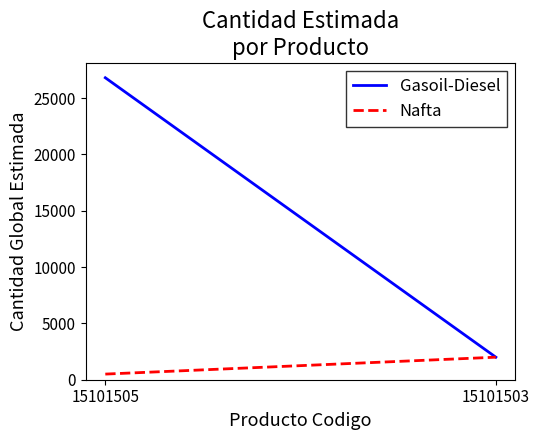

Count the number of data series in this chart.

2